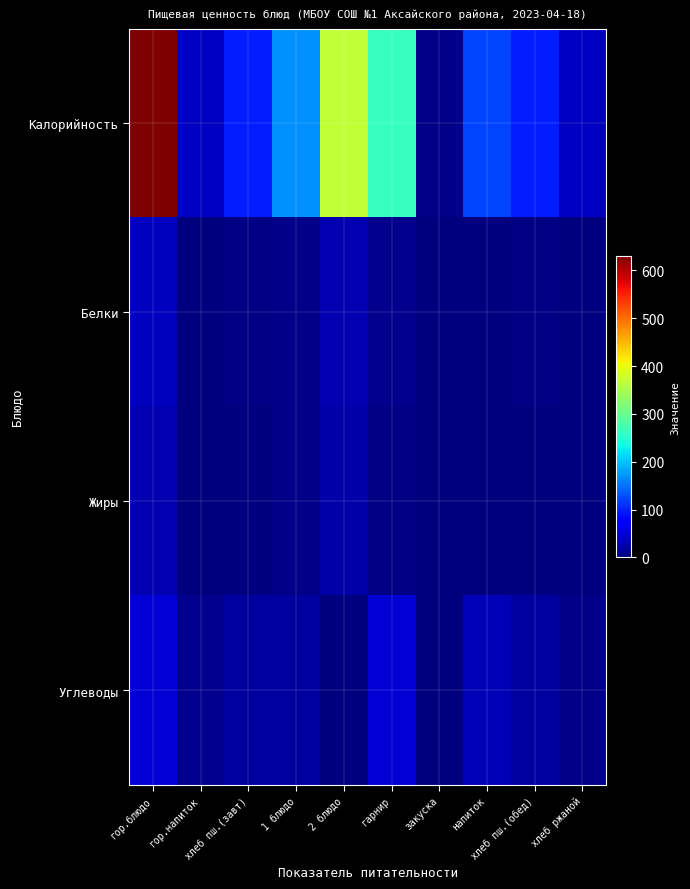

Count the number of data series in this chart.

4